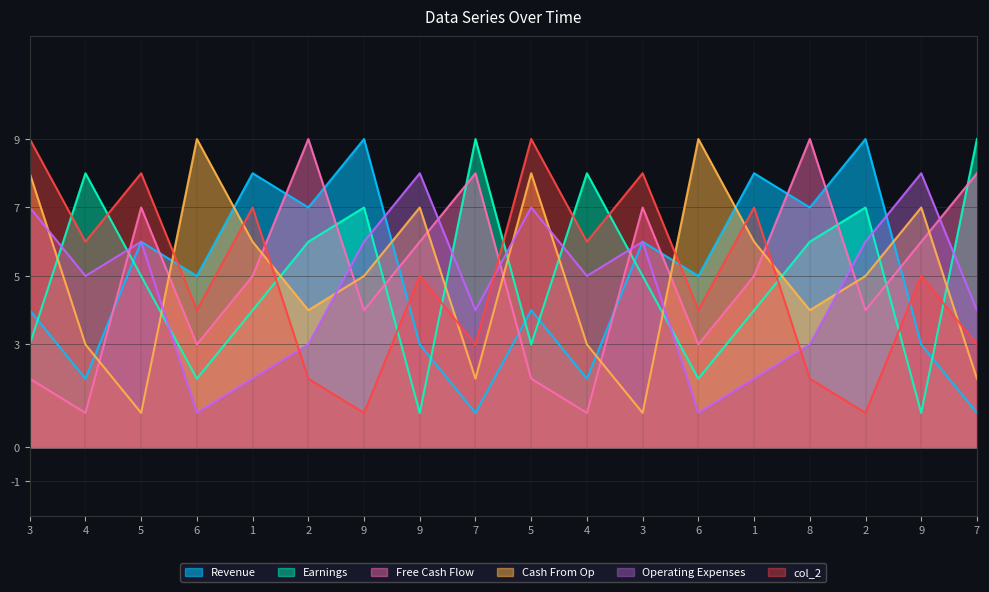

Is the value of col_5 at 1 greater than the value of col_6 at 1?

No